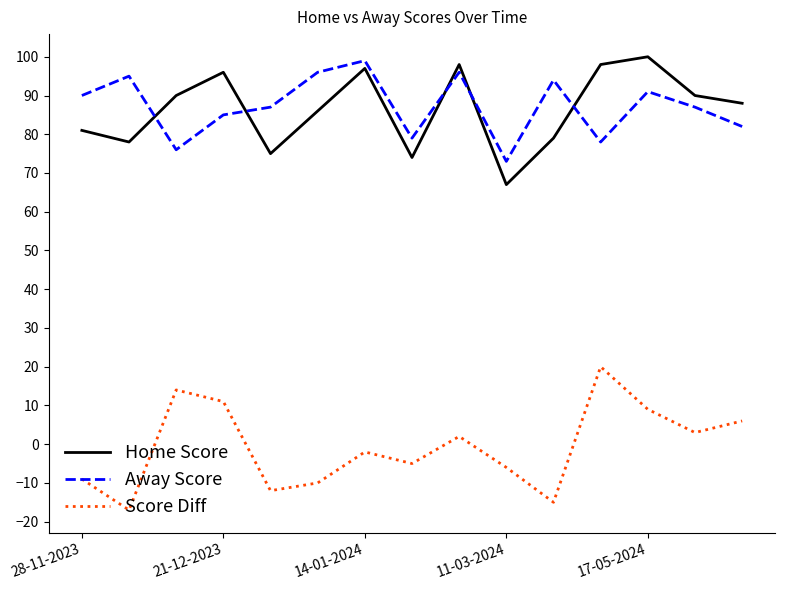

True or false: Score Diff and Away Score intersect in this chart.

False